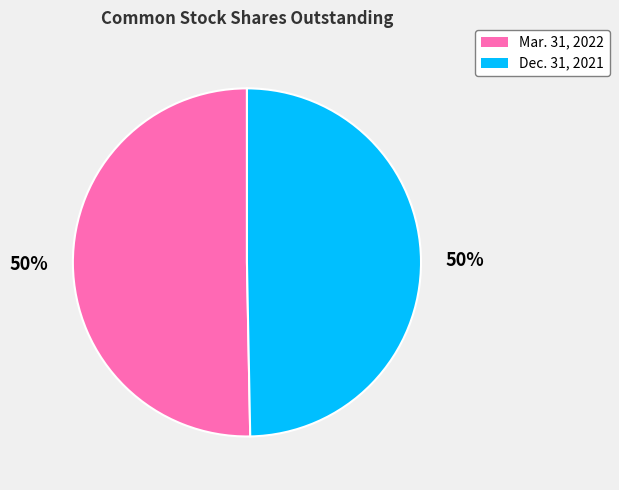

To the nearest percent, what portion does Dec. 31, 2021 represent?

50%